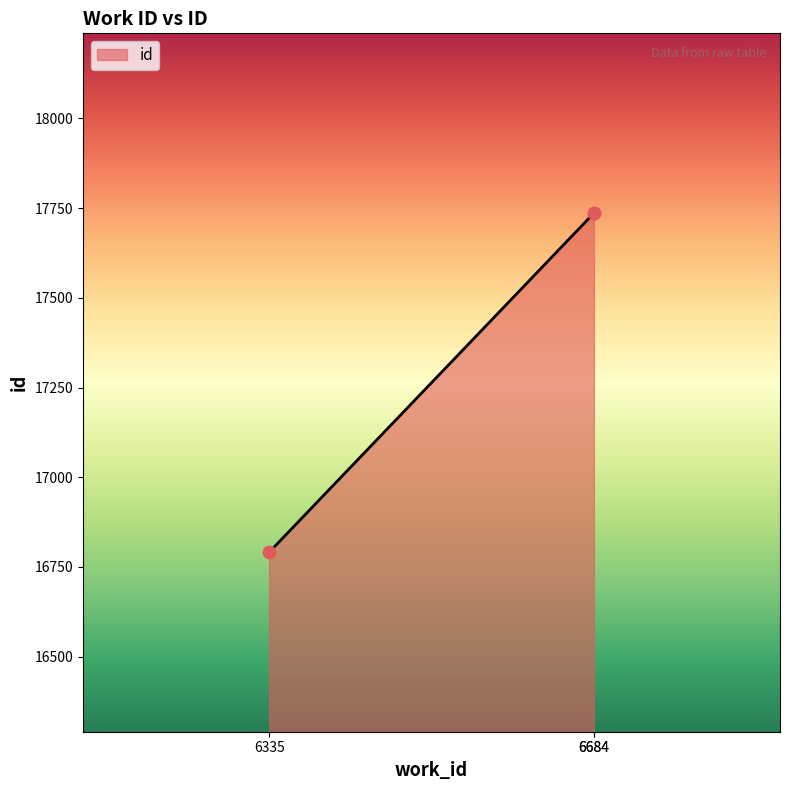

Which has a higher value, 6335 or 6684?

6684